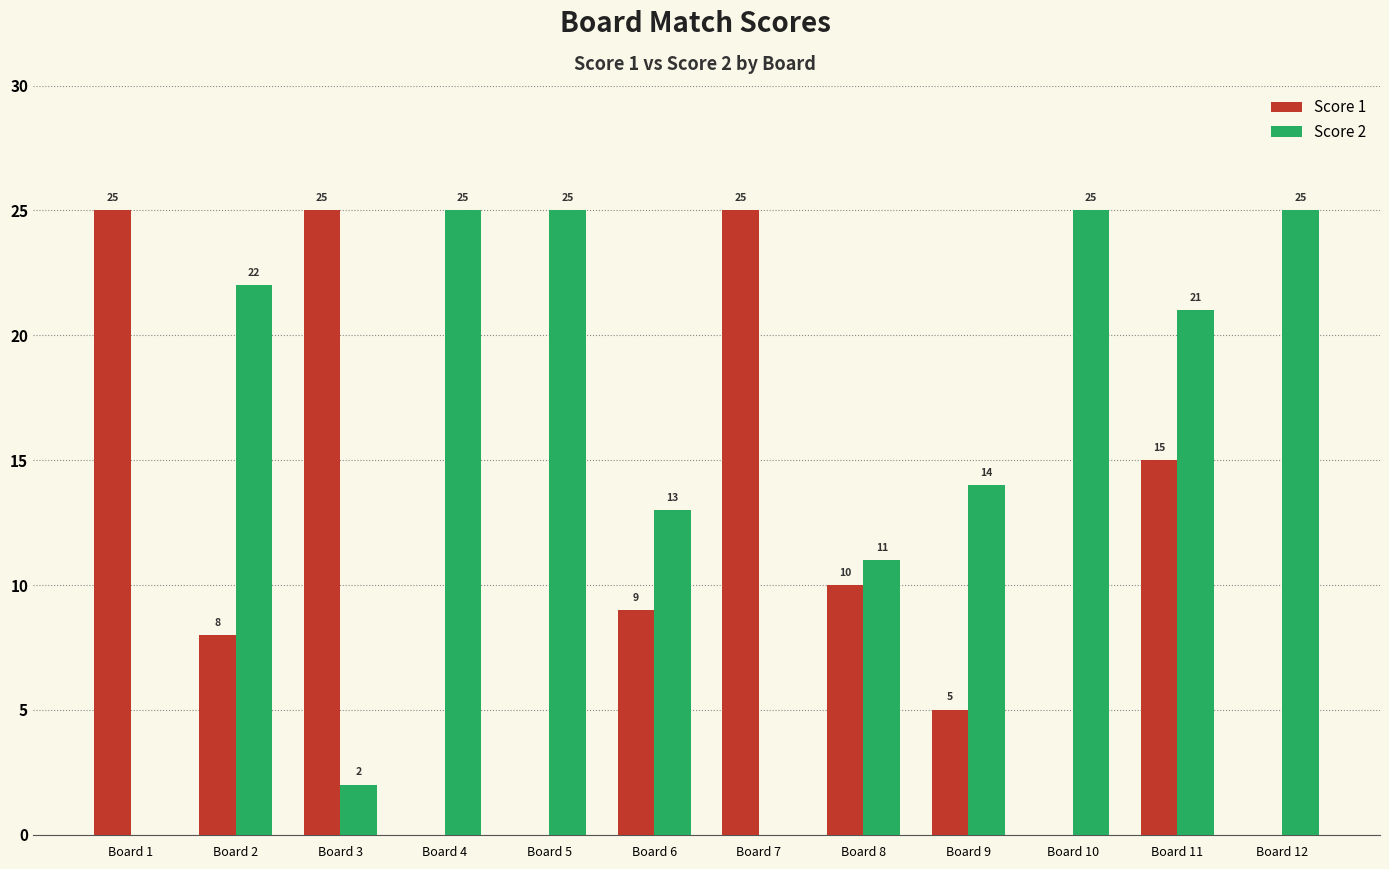

Between Board 1 and Board 6, which series saw the biggest shift?

Score 1